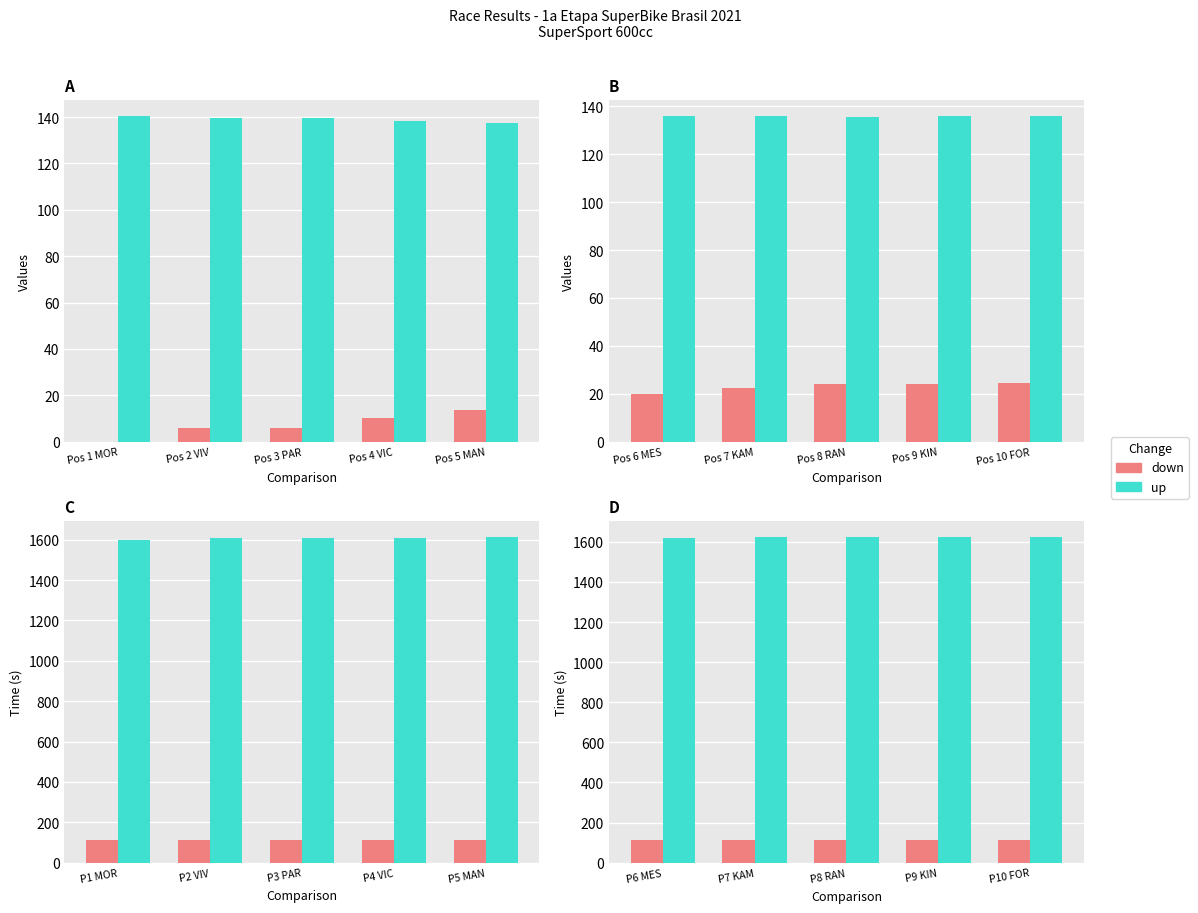

True or false: down has a value of 56.0 at P8 RAN.

False